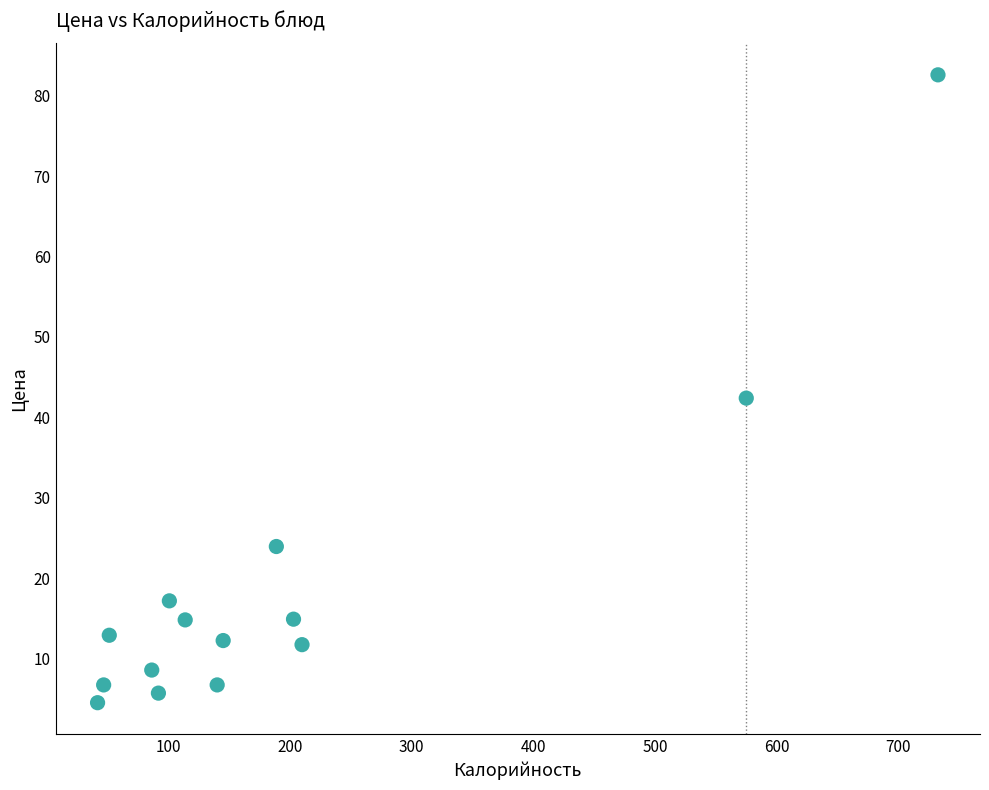

What is the range of X values (max minus min)?

690.5